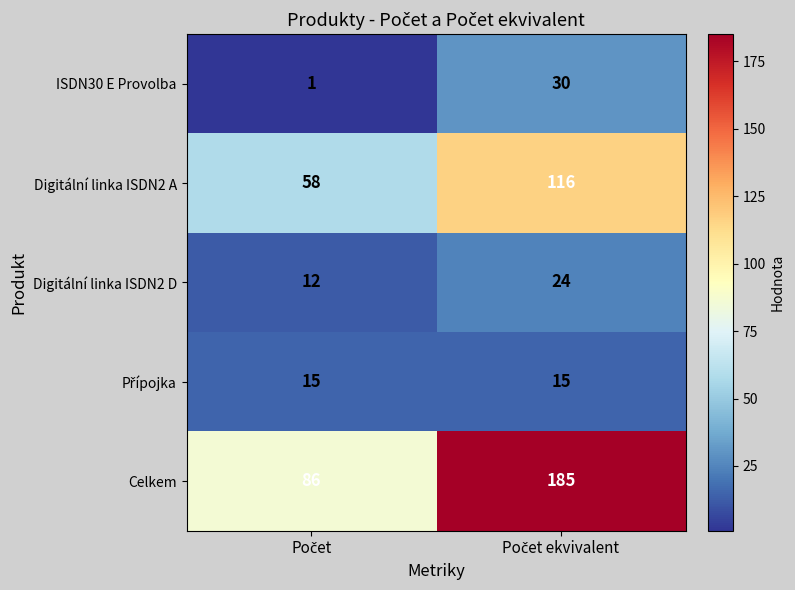

Which series has the largest range (max minus min)?

Celkem